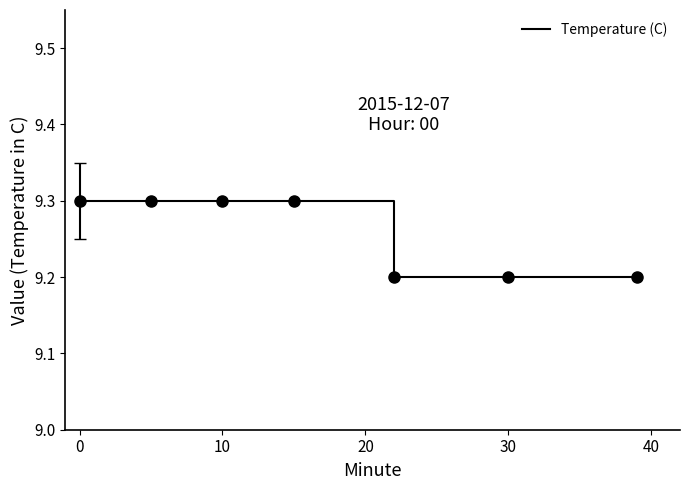

True or false: the data shows 2.0 at 23.

False